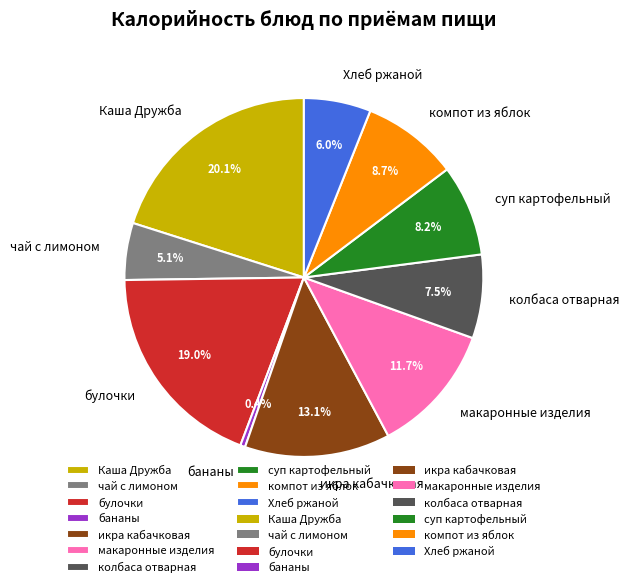

To the nearest percent, what percentage of the pie is компот из яблок?

9%